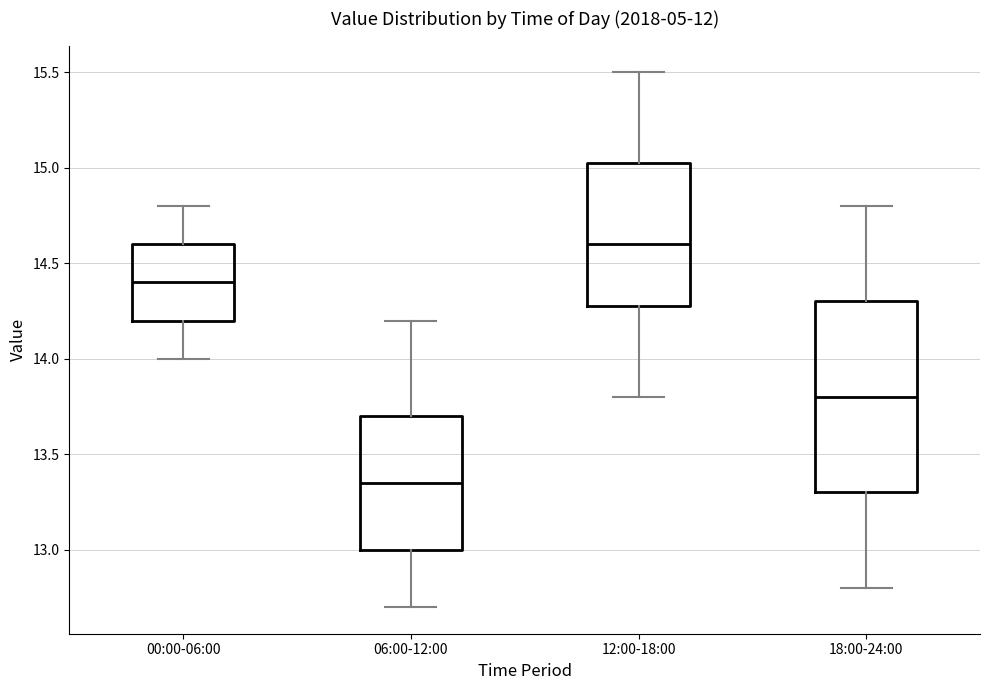

Reading left to right, transcribe this box plot: for each box, give where its median line is, the range the box spans, and where its two whiskers end, as read against the y-axis. The values are not printed on the chart, so give them approximately, as read against the axis.

00:00-06:00: median 14.40, box 14.20 to 14.60, whiskers 14.00 to 14.80
06:00-12:00: median 13.35, box 13.00 to 13.70, whiskers 12.70 to 14.20
12:00-18:00: median 14.60, box 14.30 to 15.05, whiskers 13.80 to 15.50
18:00-24:00: median 13.80, box 13.30 to 14.30, whiskers 12.80 to 14.80